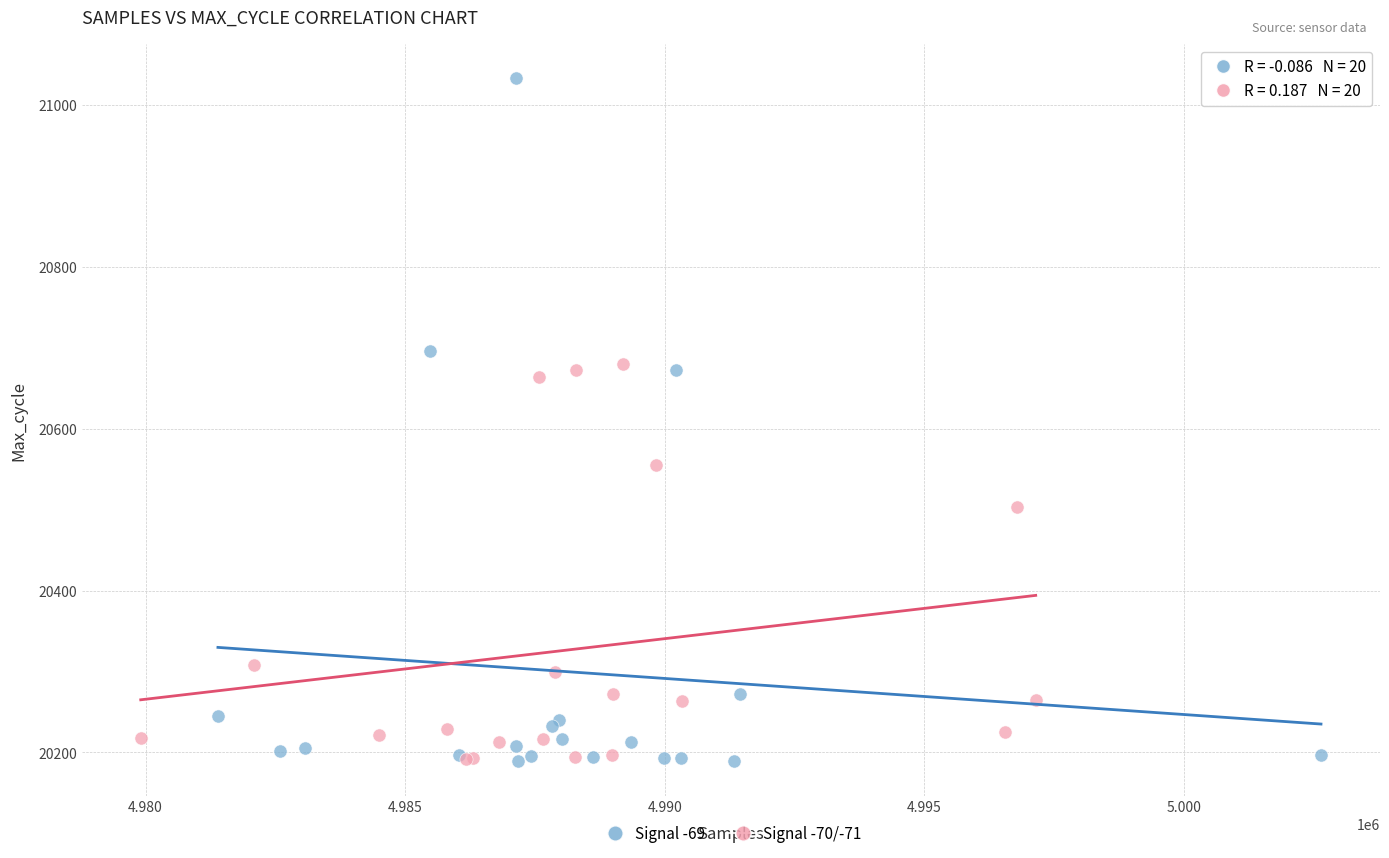

Which series contains the highest Y value?

Signal -69